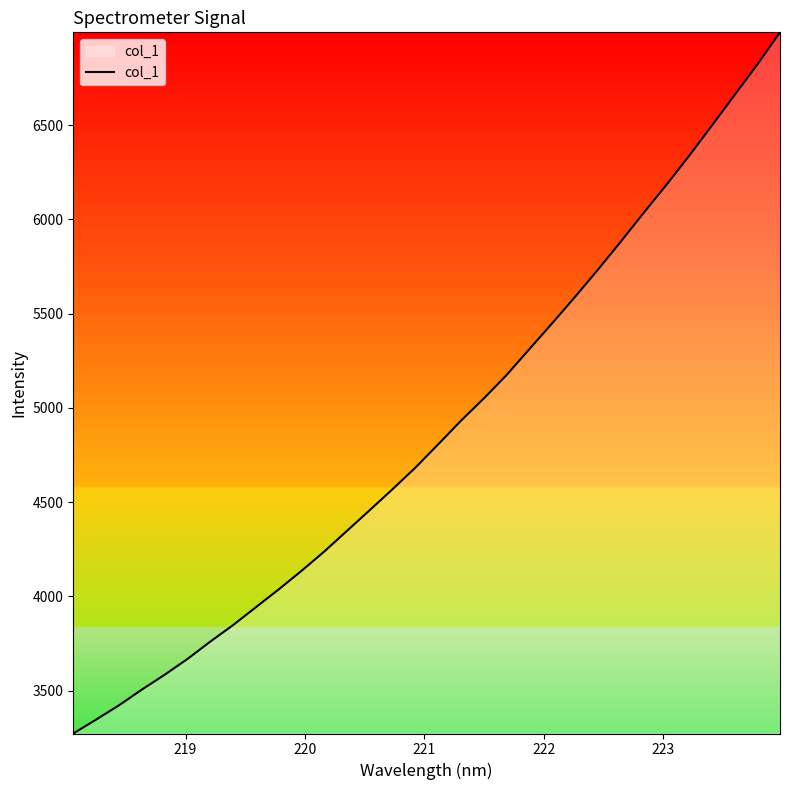

How many lines are shown in the chart?

1